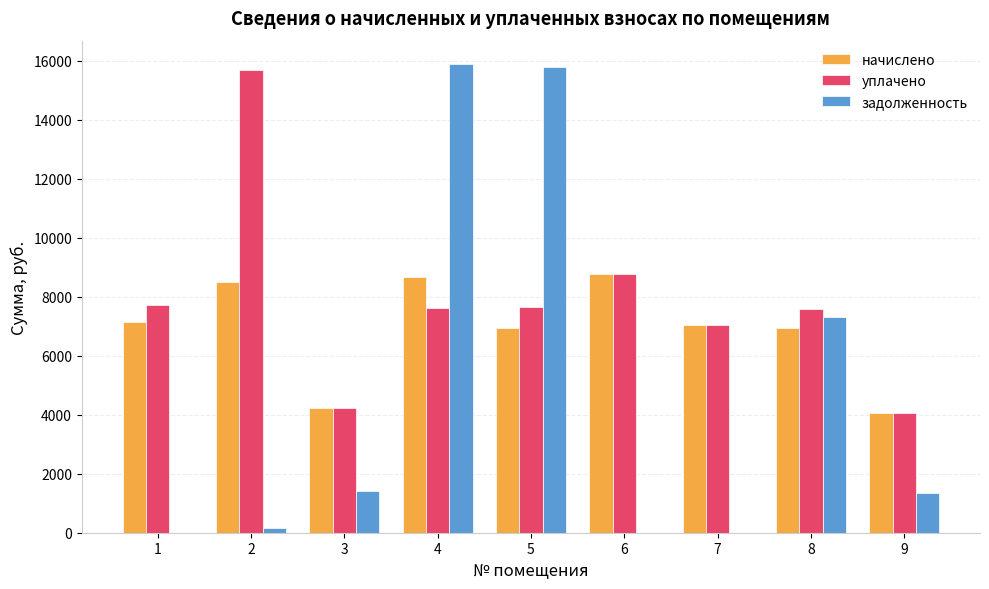

Which series has the largest total across all categories?

уплачено